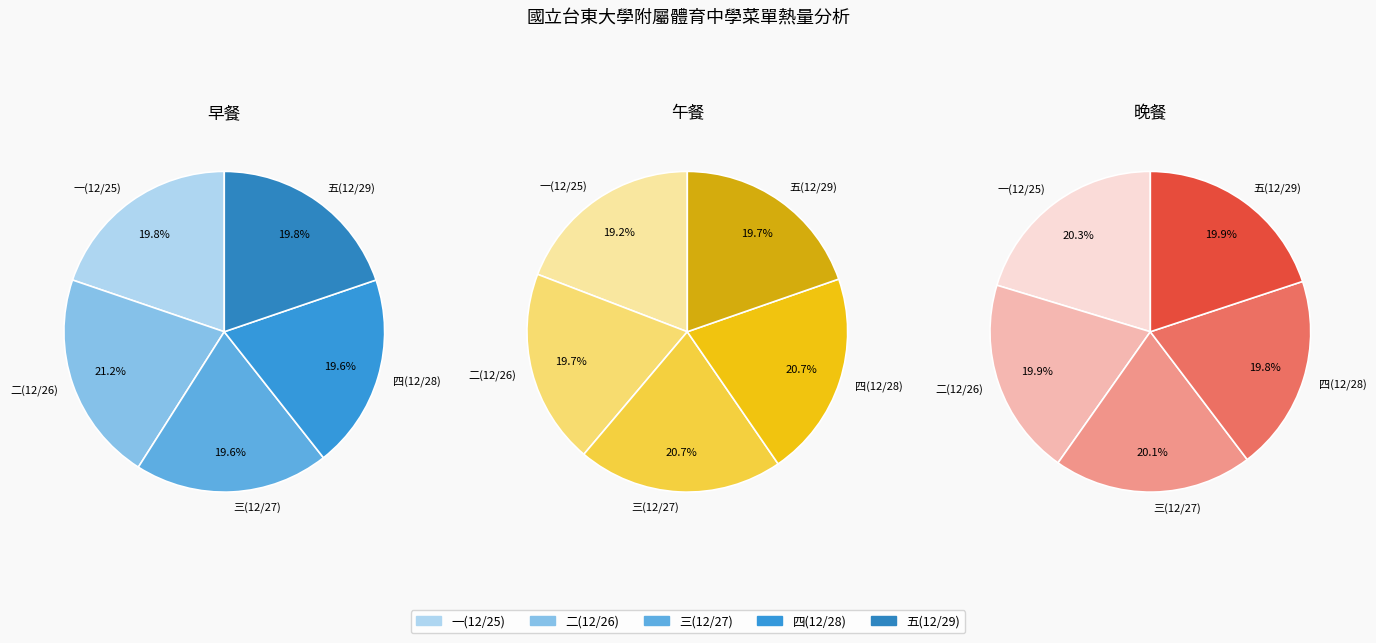

How many slices are in this pie chart?

5